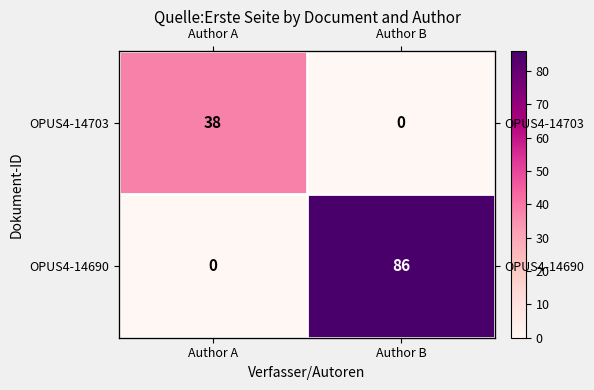

Rank the series at Author B from highest to lowest value.

OPUS4-14690, OPUS4-14703